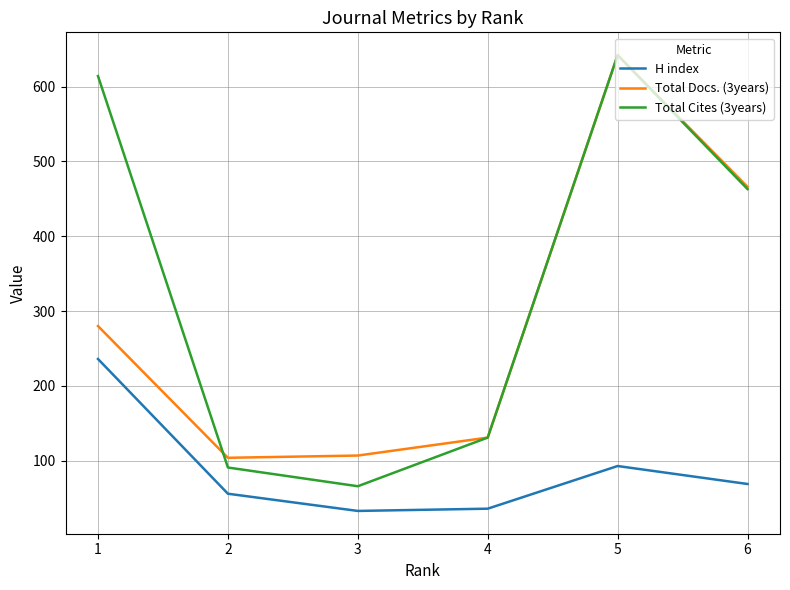

What is the maximum value shown in the chart?

642